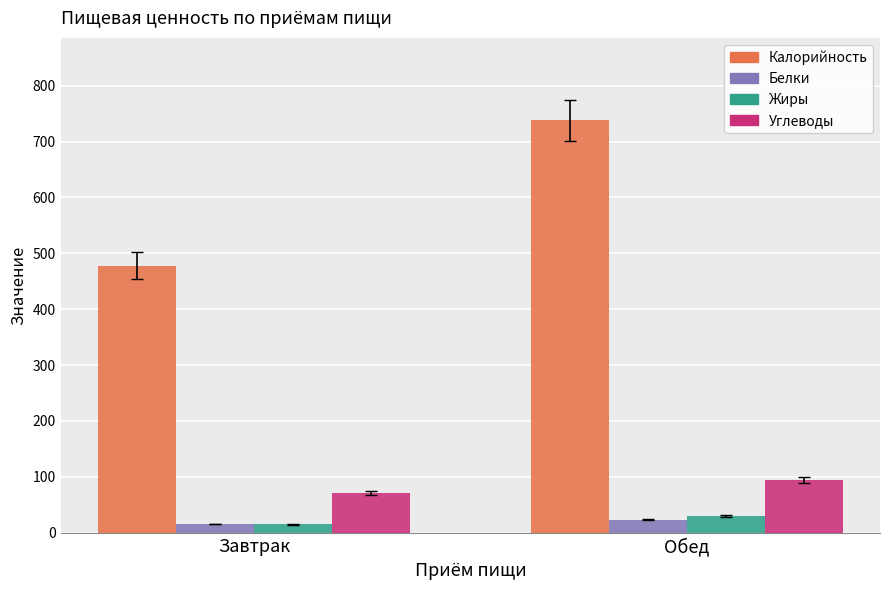

What is the approximate value of Белки at Обед?

23.1